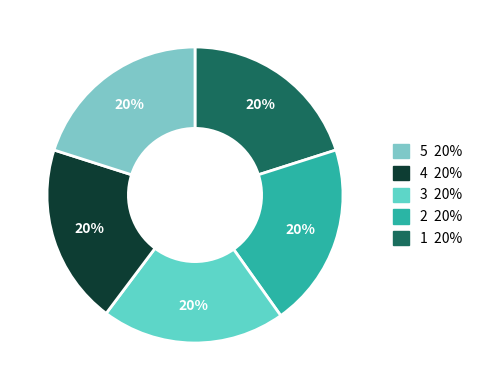

Count the number of slices in the pie.

5